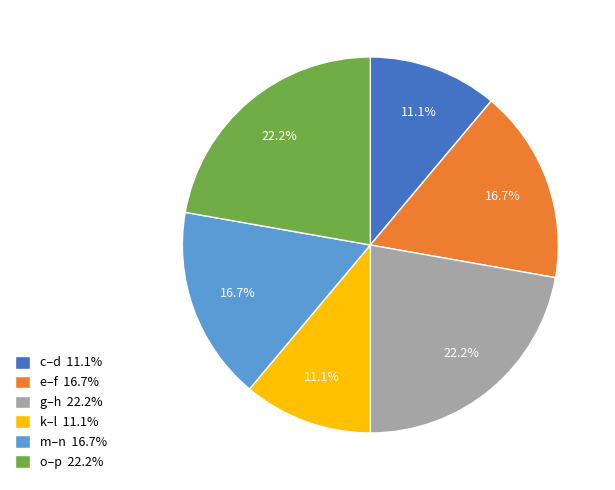

What percentage is the c–d slice, to the nearest percent?

11%